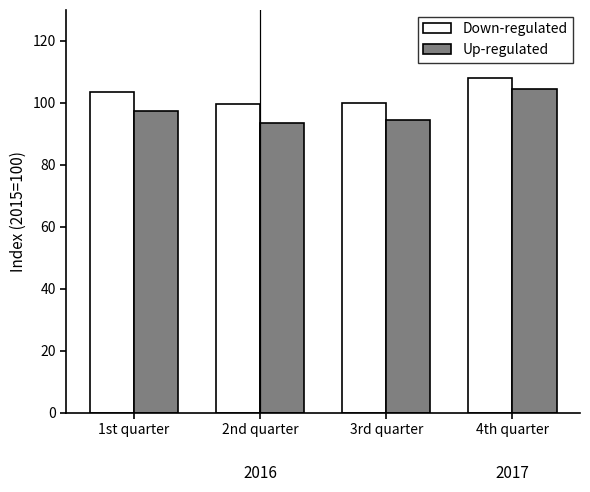

What is the maximum value shown in the chart?

107.9